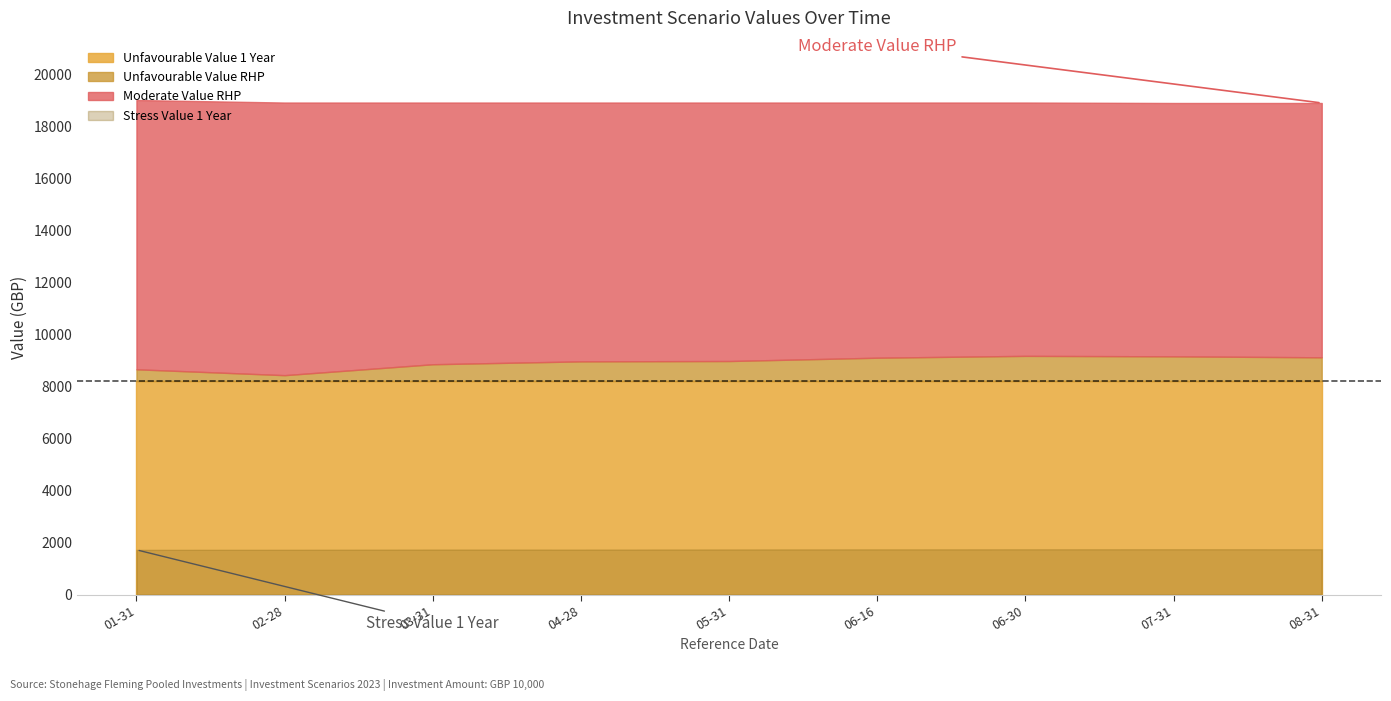

How many data points in Stress Value 1 Year are less than 1735?

4